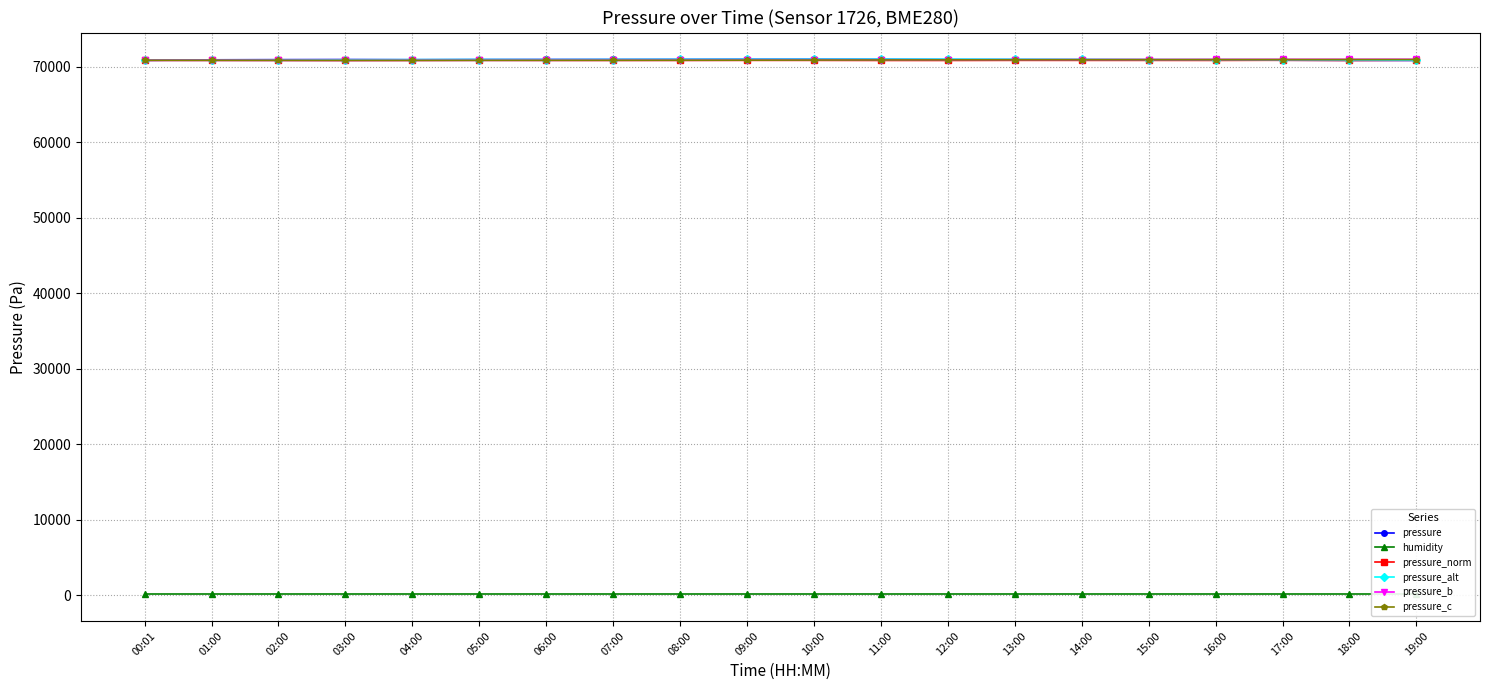

What is the maximum value shown in the chart?

70998.5